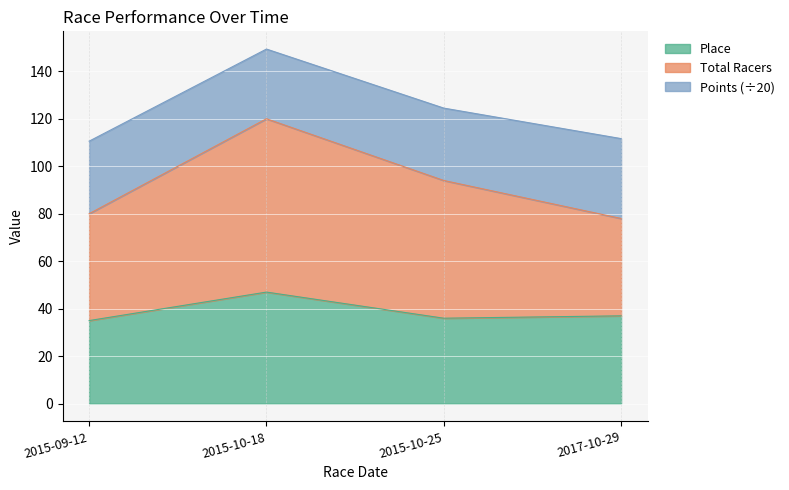

What is the minimum value for Place?

35.0